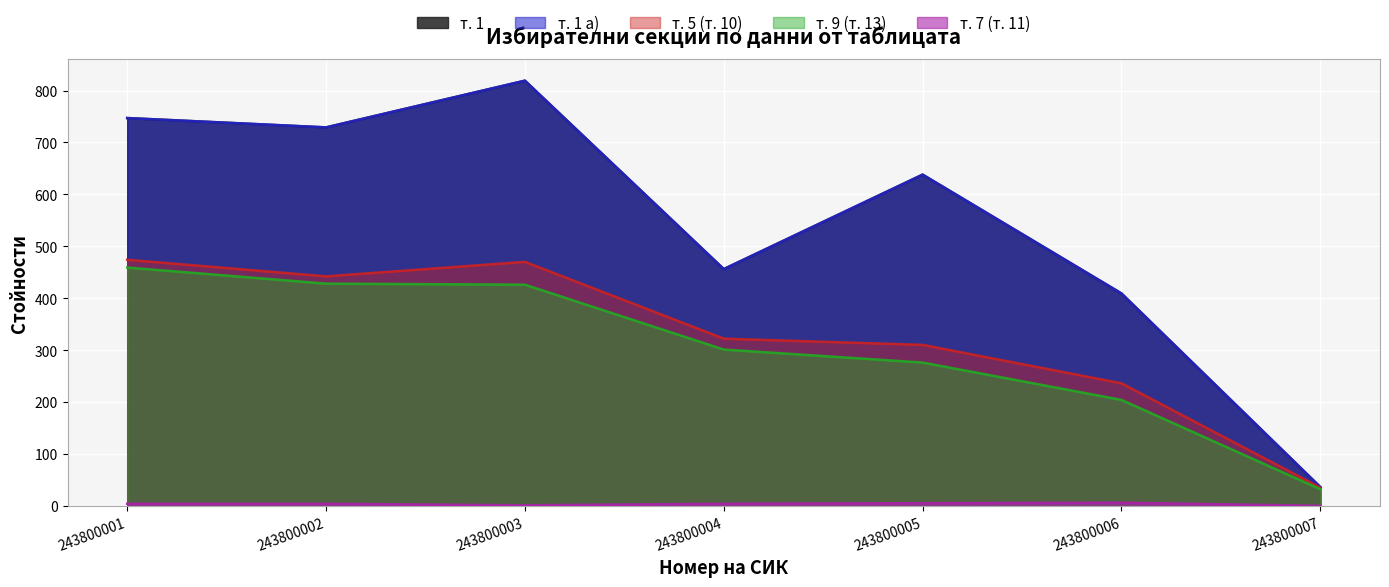

True or false: т. 1 а) has more than 2 interior local peaks.

False